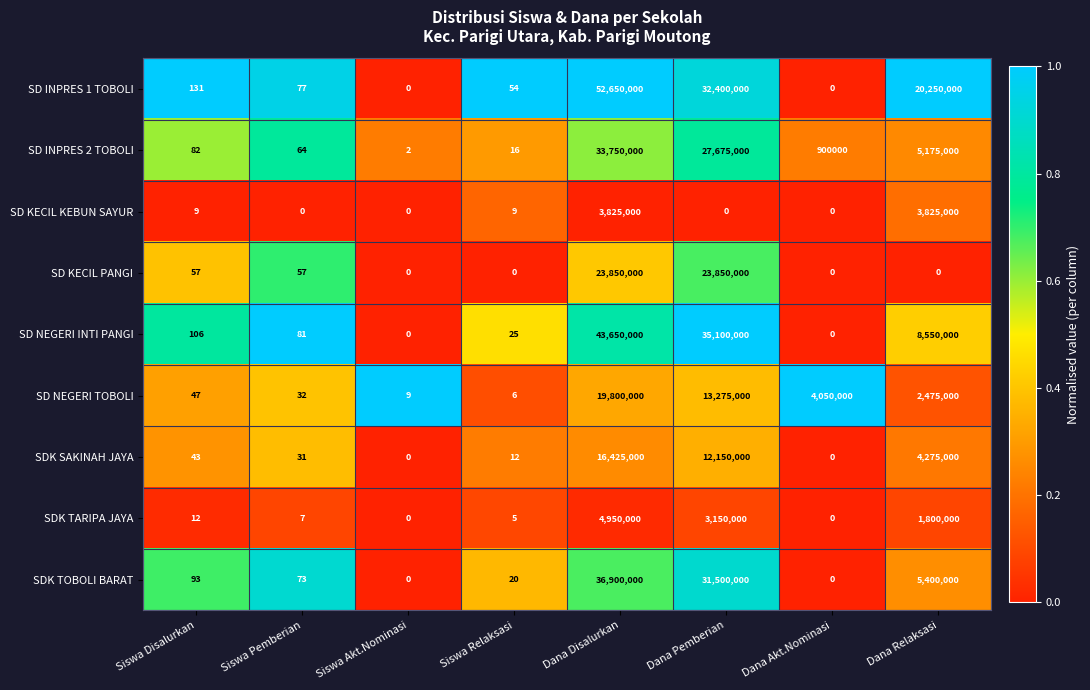

The SD KECIL PANGI series shows 10787989 at Dana Disalurkan. True or false?

False